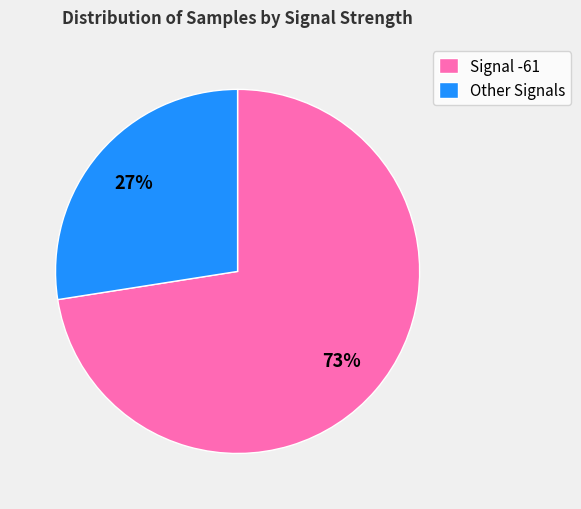

The Other Signals slice represents 27% of the pie. True or false?

True